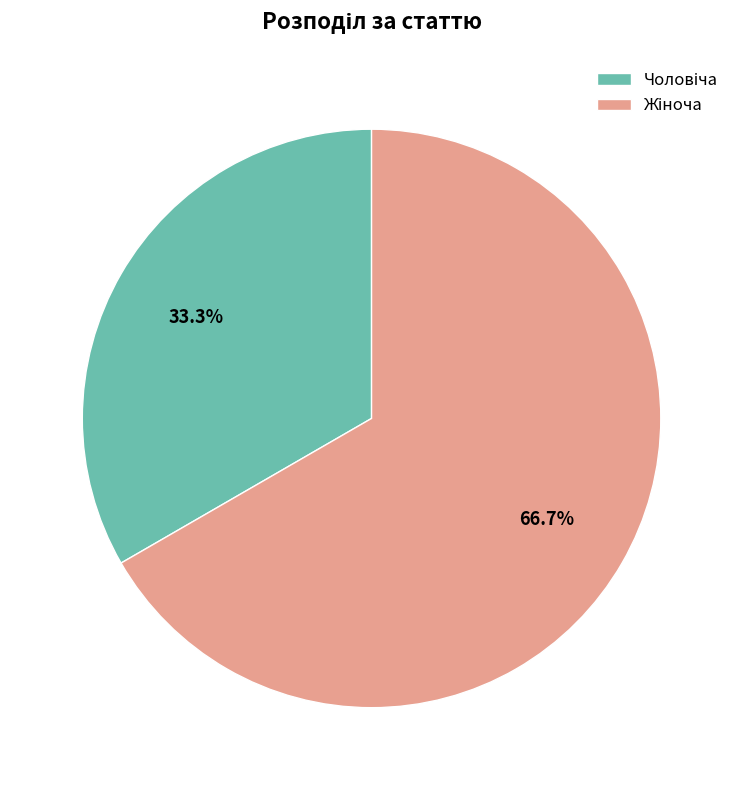

Is there a majority slice in this chart?

Yes